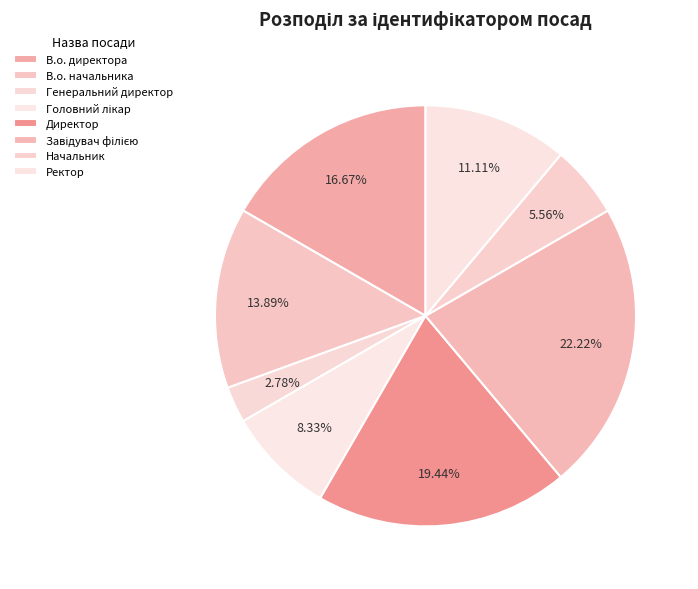

How many slices are in this pie chart?

8